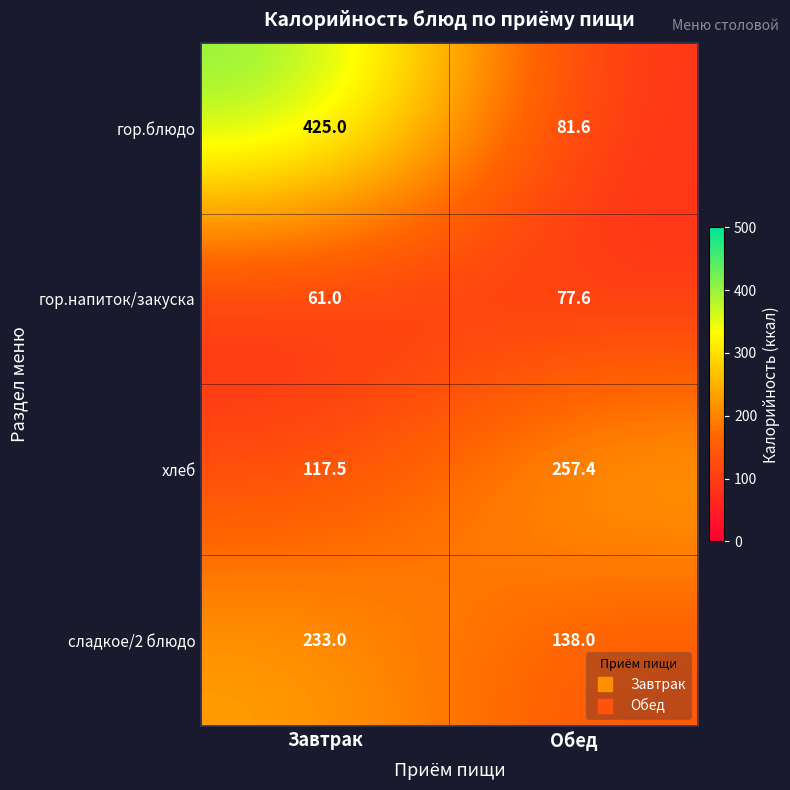

How many categories are shown in the chart?

2